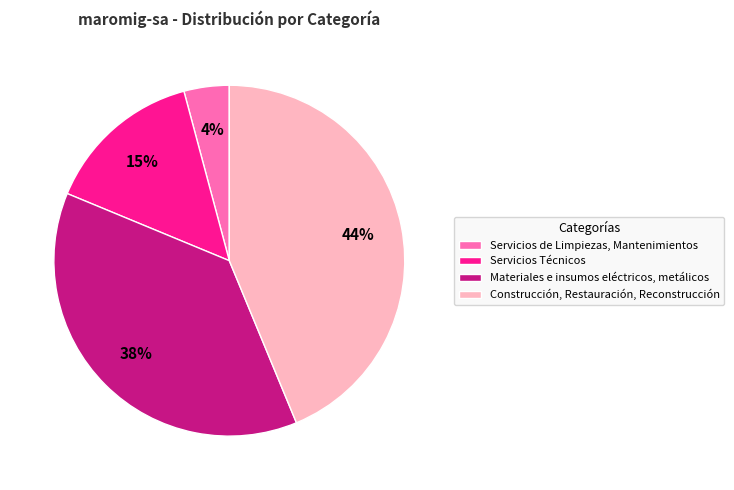

The Materiales e insumos eléctricos, metálicos slice represents 38% of the pie. True or false?

True